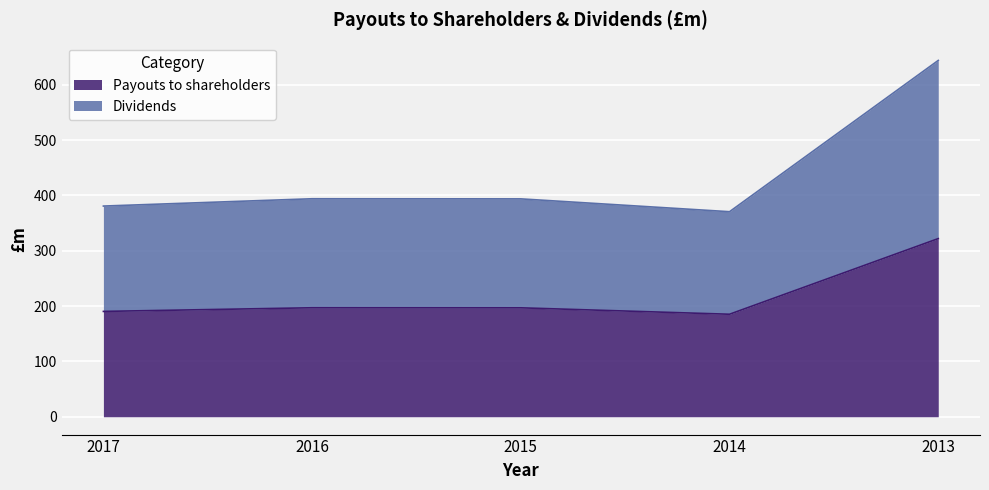

True or false: Dividends and Payouts to shareholders cross at least once.

False